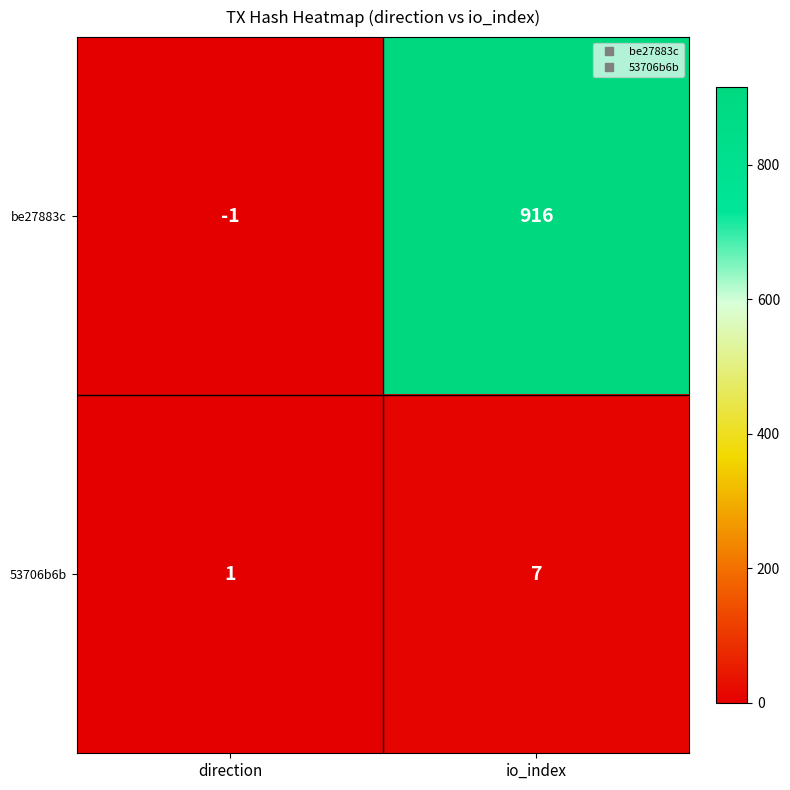

Between direction and io_index, which series saw the biggest shift?

be27883c